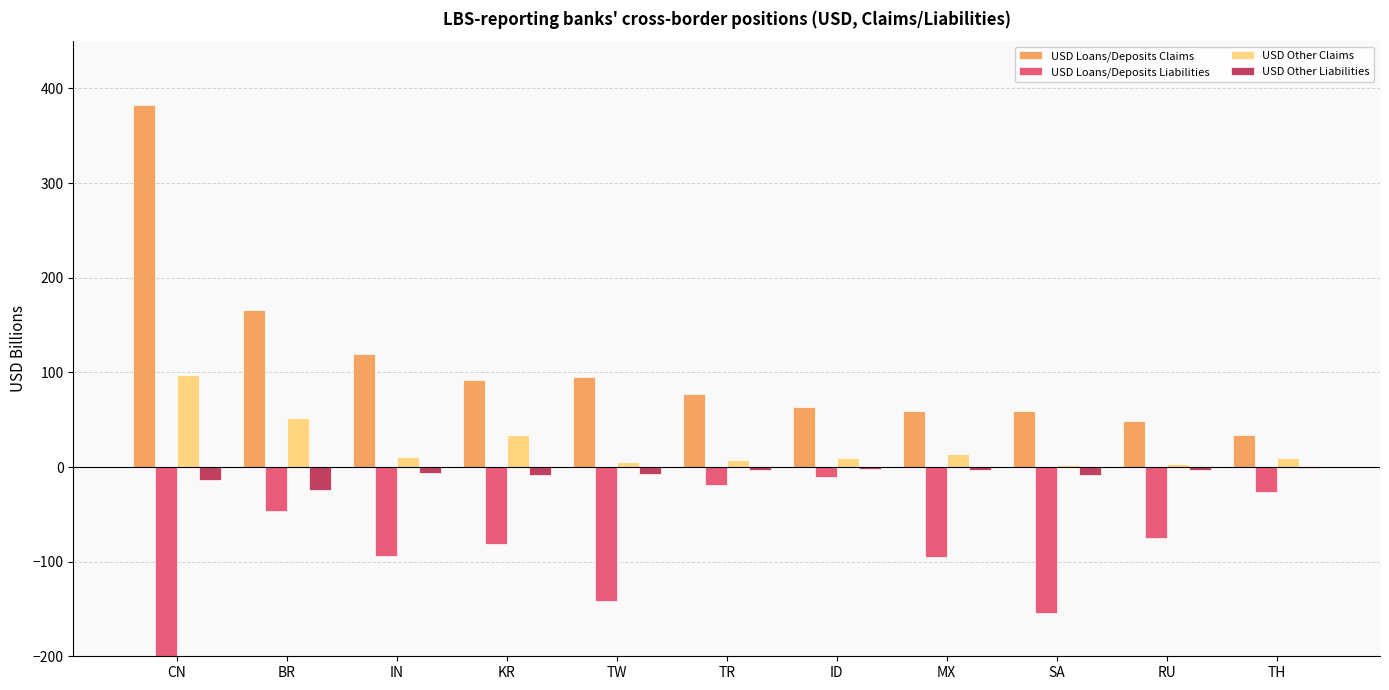

What is the difference between the second highest and minimum values in the USD Other Claims series?

48.8